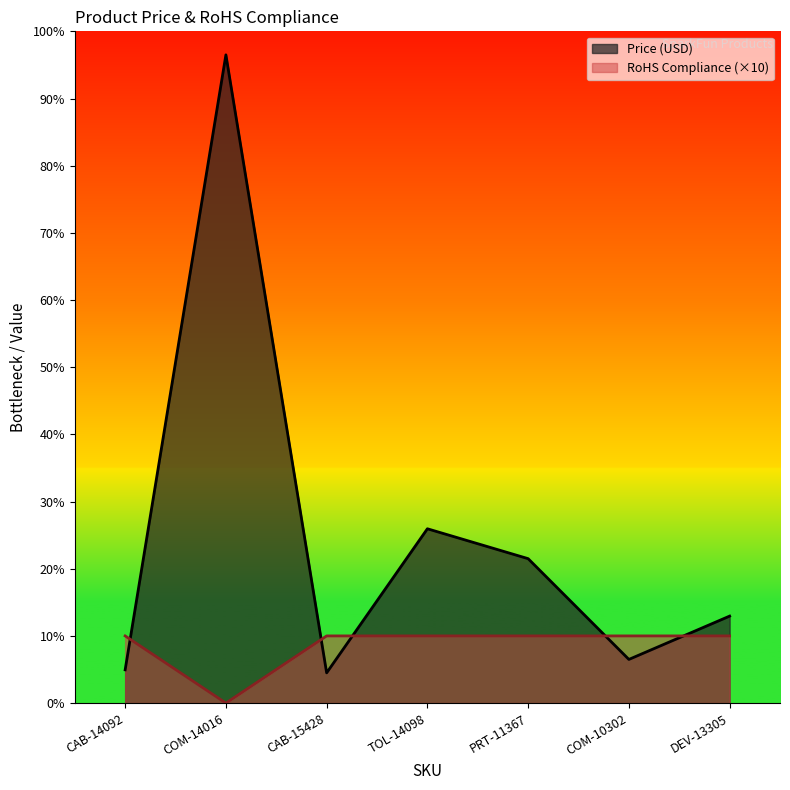

List the labels in order of Price (USD) value, largest first.

COM-14016, TOL-14098, PRT-11367, DEV-13305, COM-10302, CAB-14092, CAB-15428